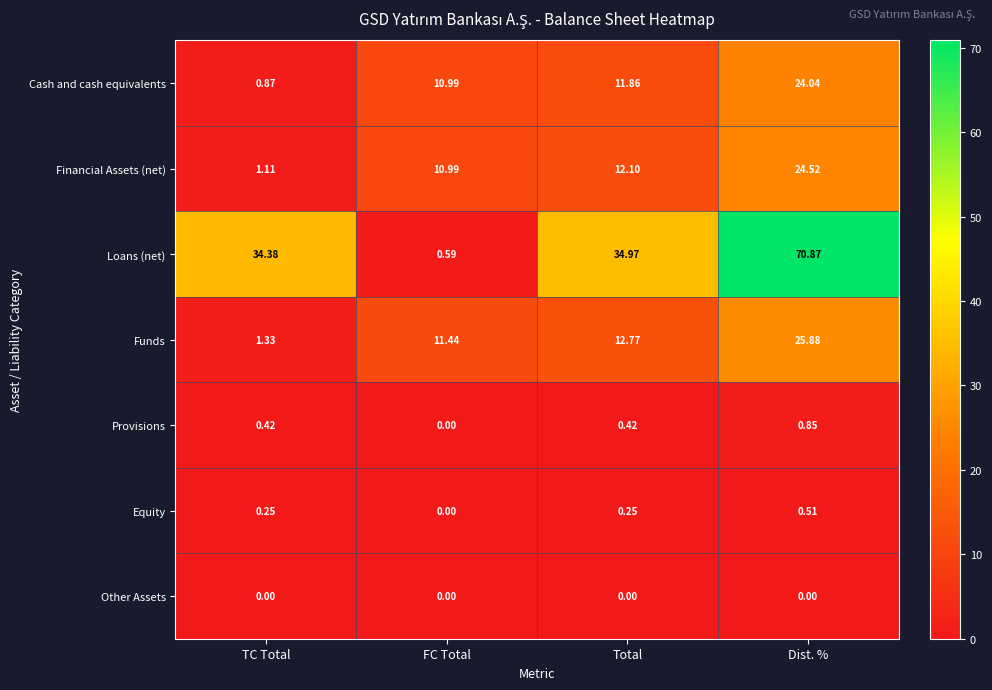

Which category has the highest value in the Funds series?

Dist. %